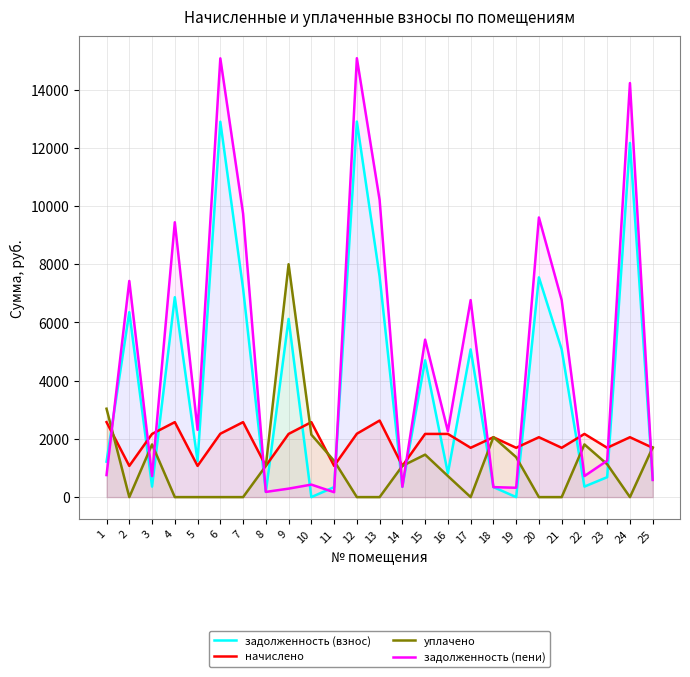

What is the sum of the начислено values at 3 and 5?

3243.2